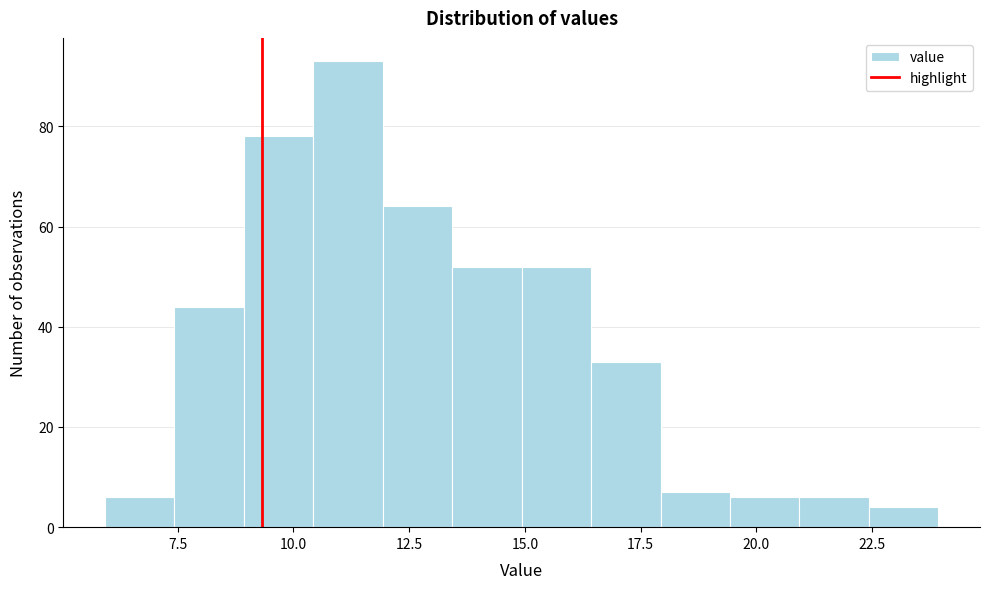

Read against the x-axis, roughly where is the centre of the tallest bar?

11.0